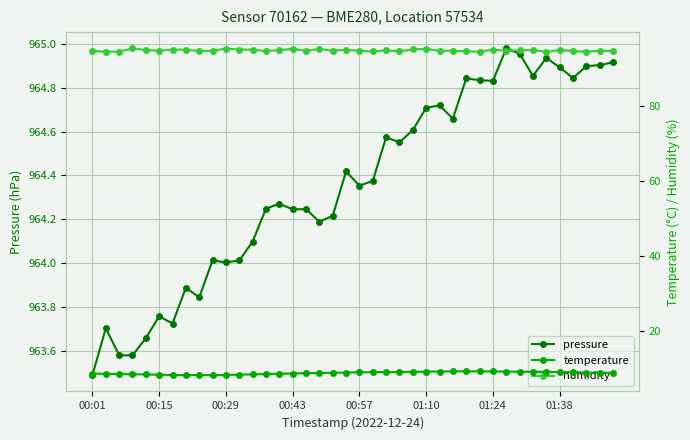

Is it true that pressure equals 301.4 at 00:29?

False